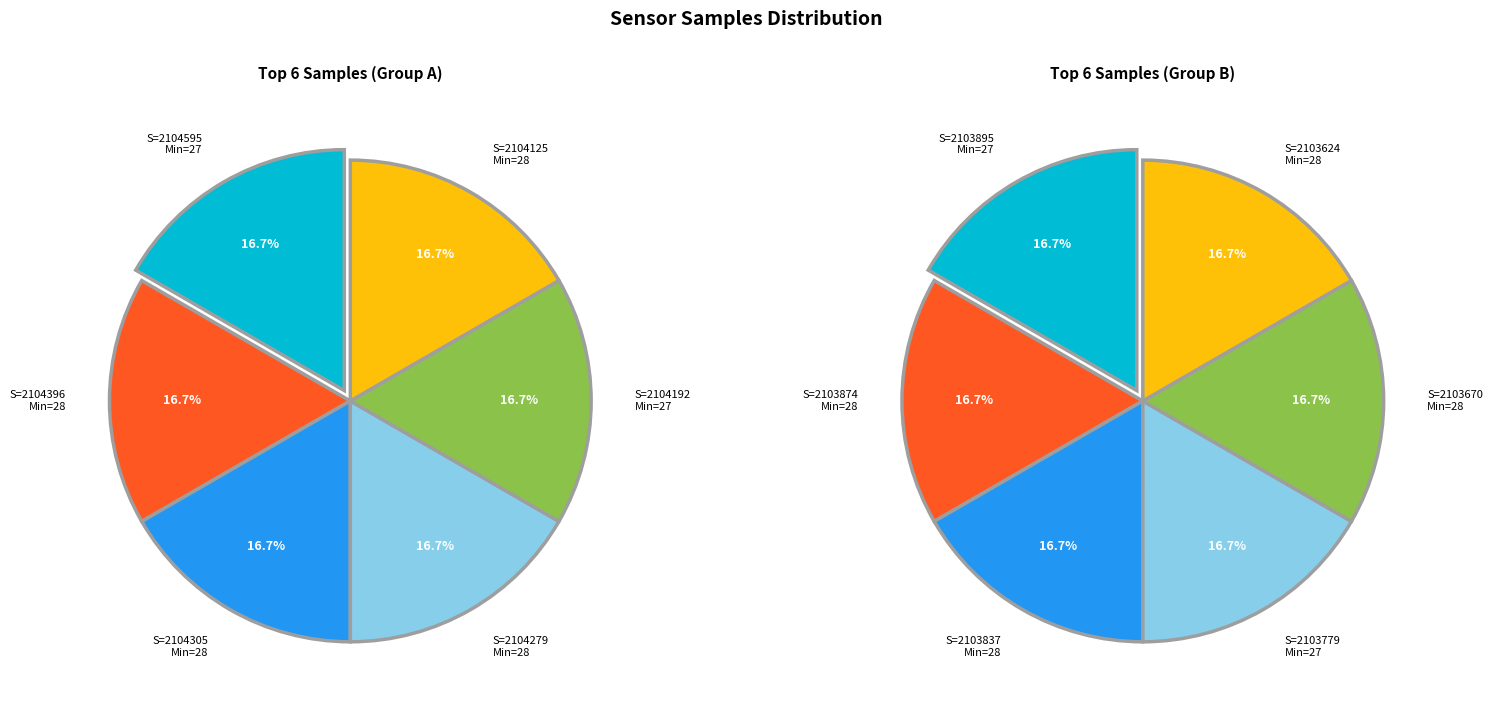

Which category has the smallest portion of the pie?

28